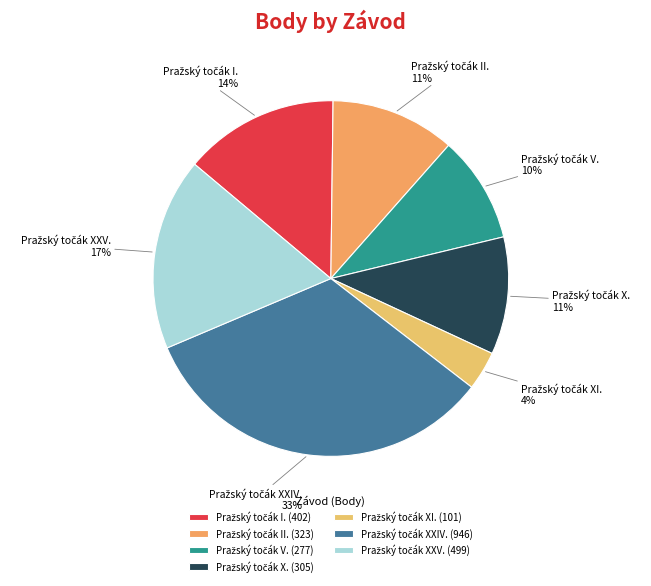

To the nearest percent, what is the average slice percentage?

14%